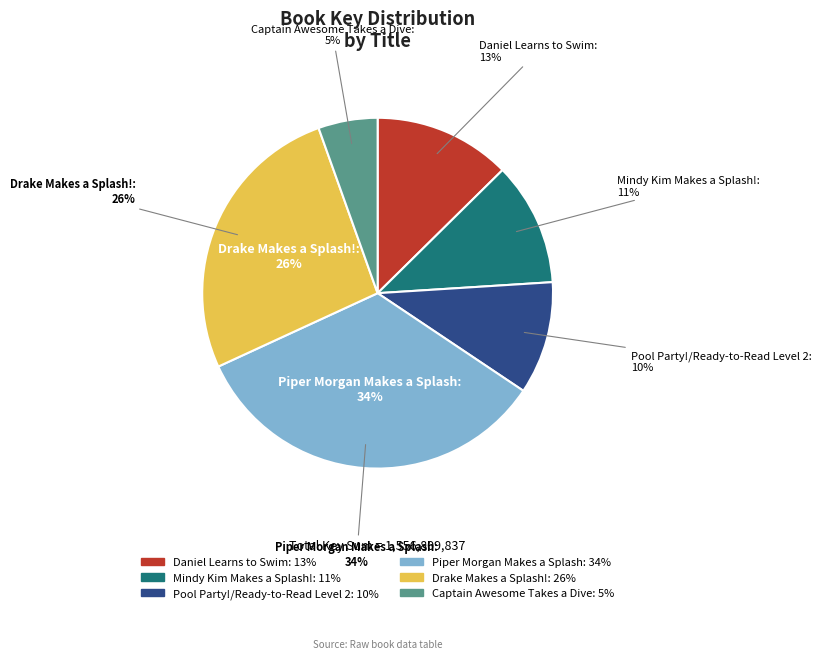

Combined, do Piper Morgan Makes a Splash and Drake Makes a Splash! account for over 50%?

Yes